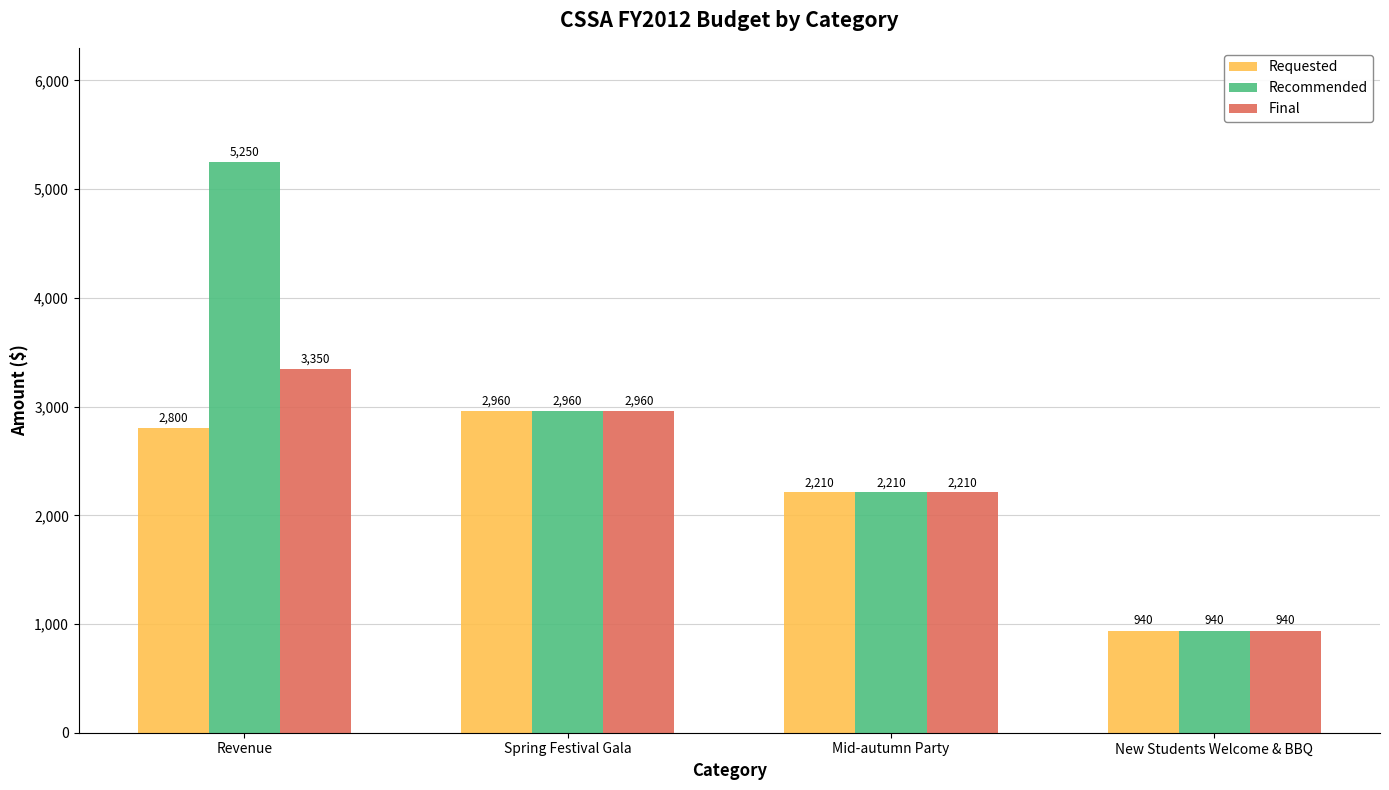

What position from the left is New Students Welcome & BBQ?

4